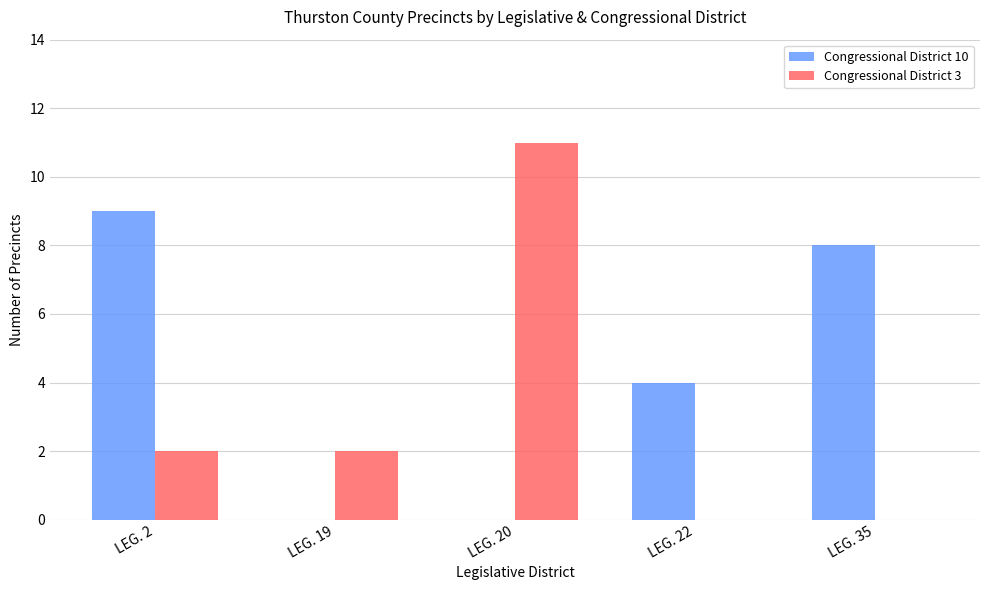

Which series changed the most between LEG. 2 and LEG. 35?

Congressional District 3